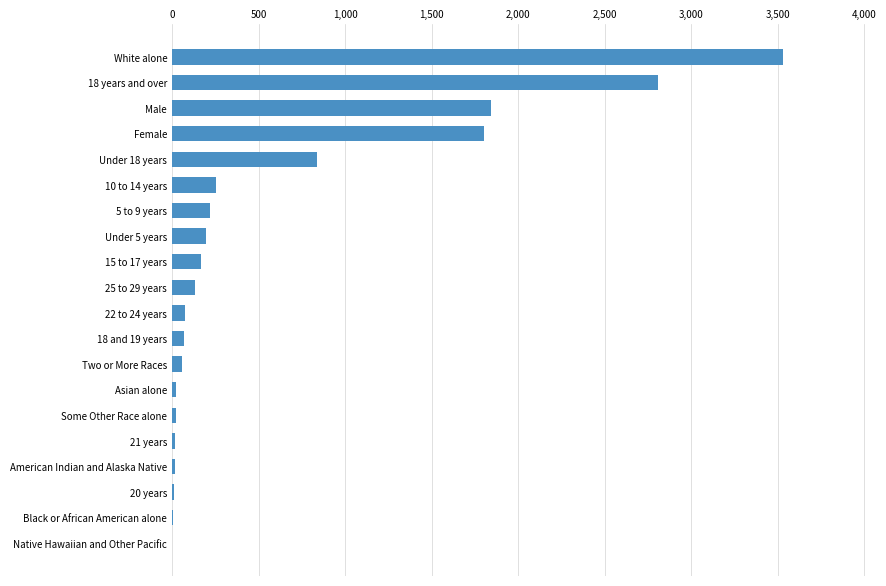

What is the sum of all values?

12103